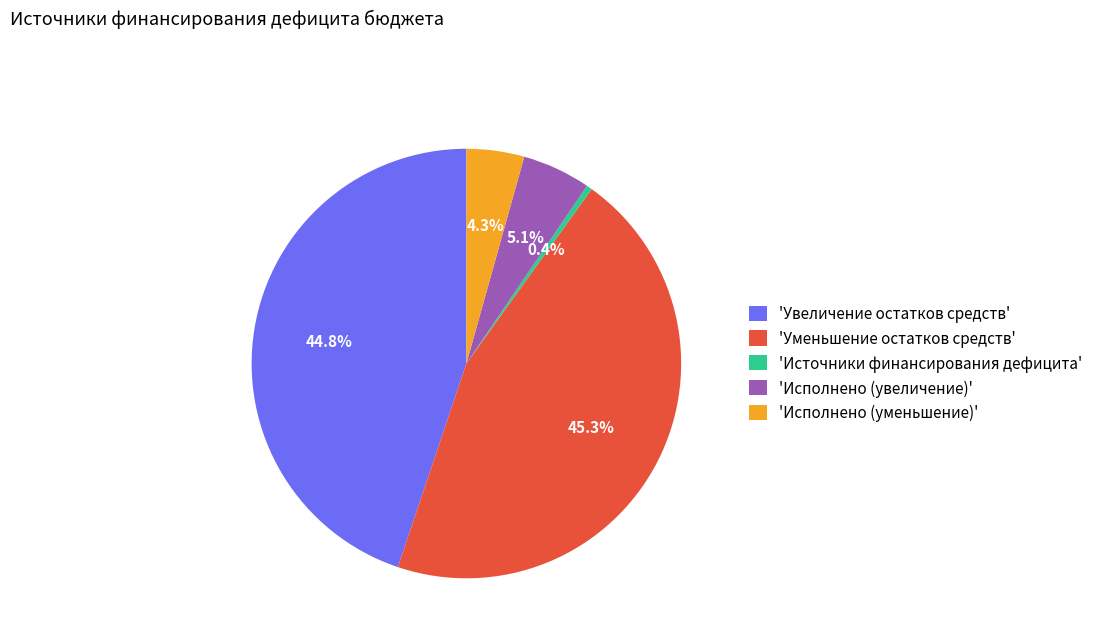

Which category has the smallest portion of the pie?

'Источники финансирования дефицита'